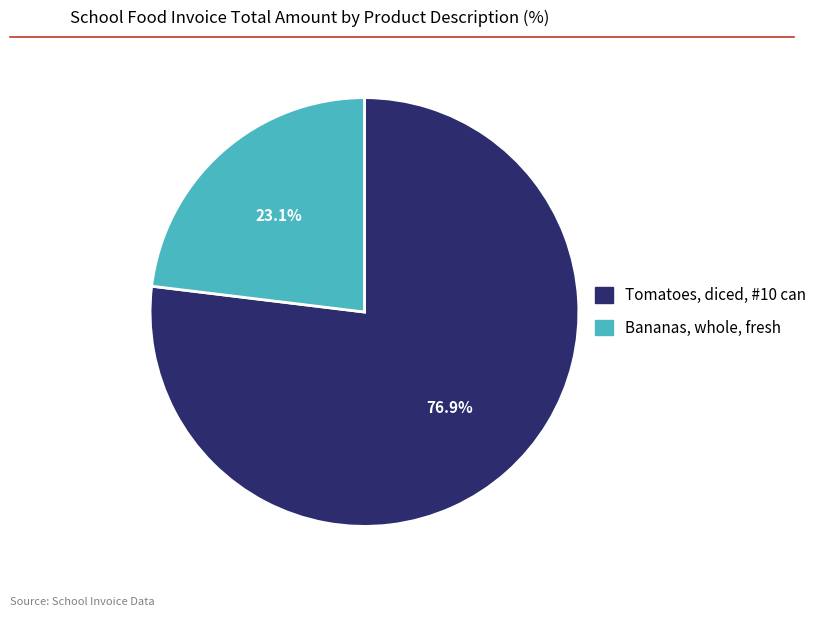

Does any single category account for the majority?

Yes